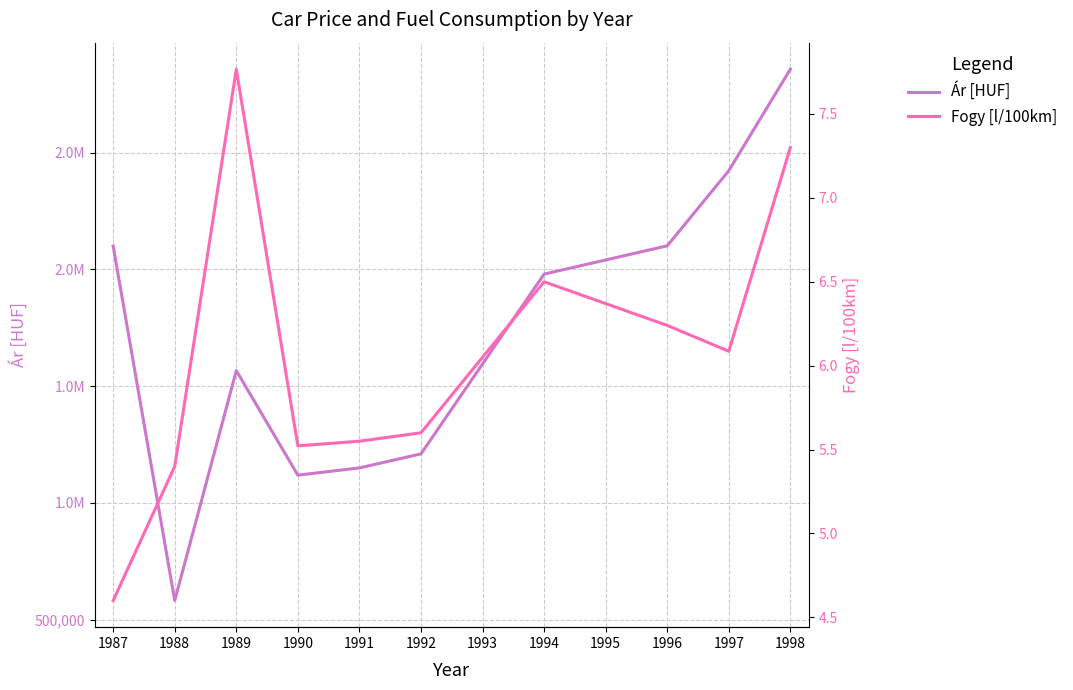

What is the value of the Fogy point at the 4th from the left?

5.5